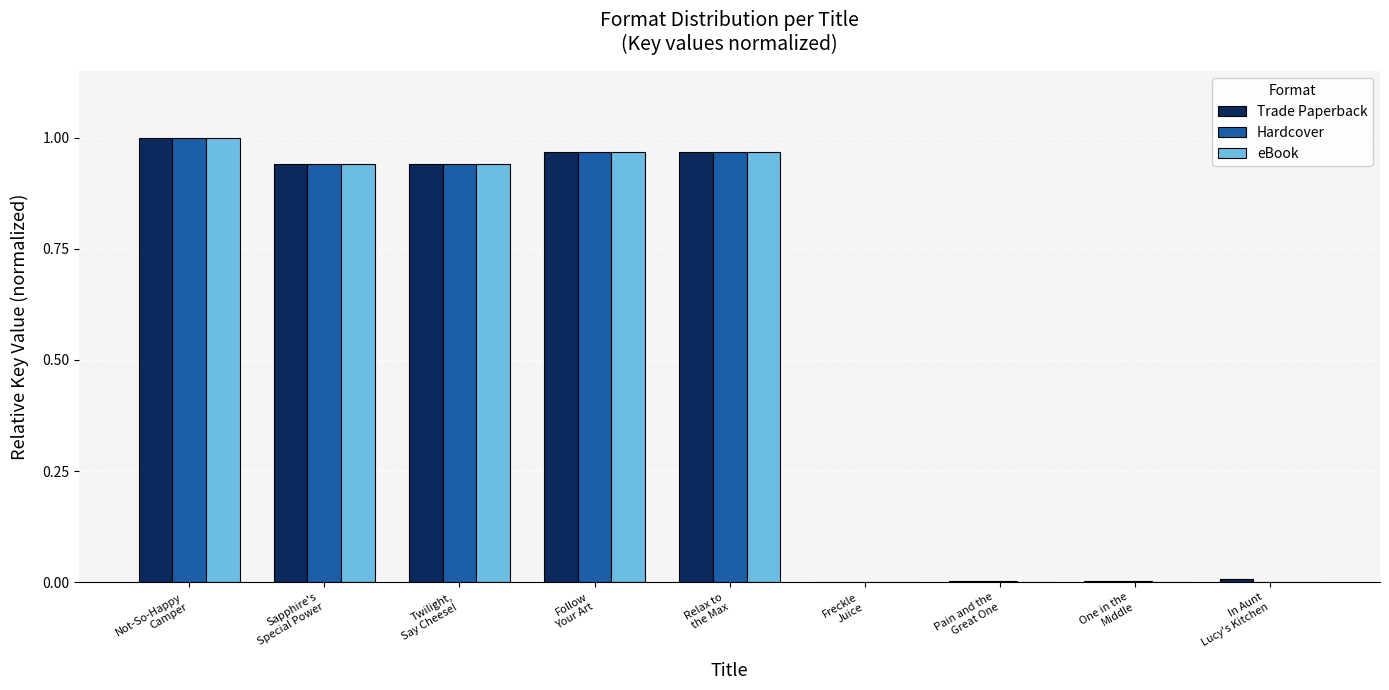

What is the sum of all Trade Paperback values?

4.8